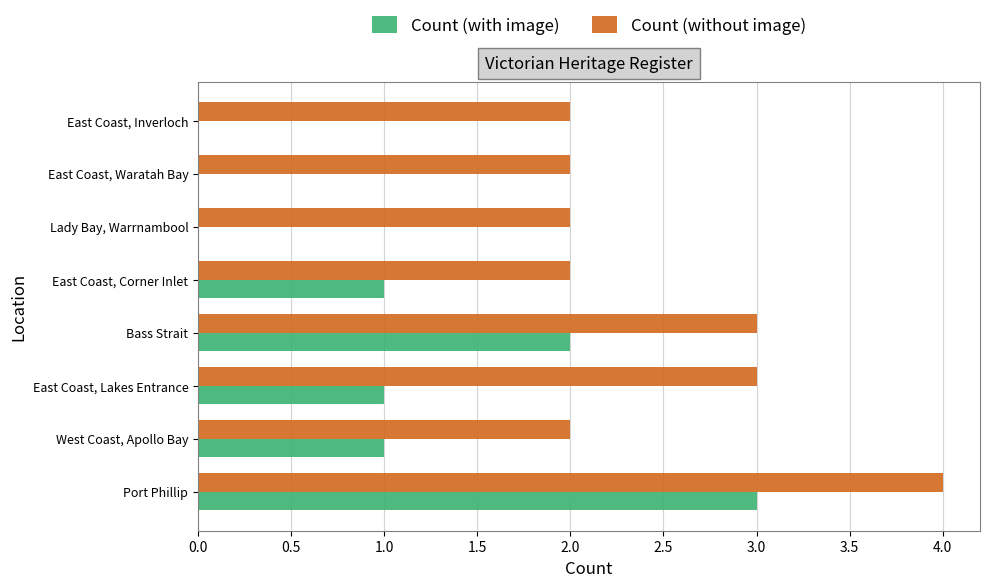

True or false: Count (with image) has a value of 0 at East Coast, Waratah Bay.

True